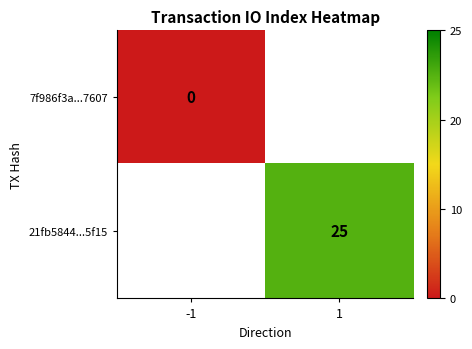

How many positive values does the 21fb5844...5f15 series have?

1